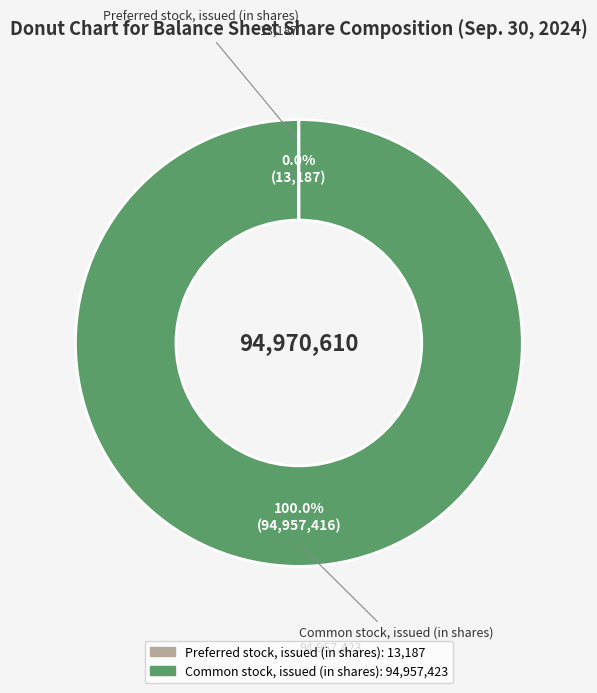

Which category has the biggest portion of the pie?

Common stock, issued (in shares)